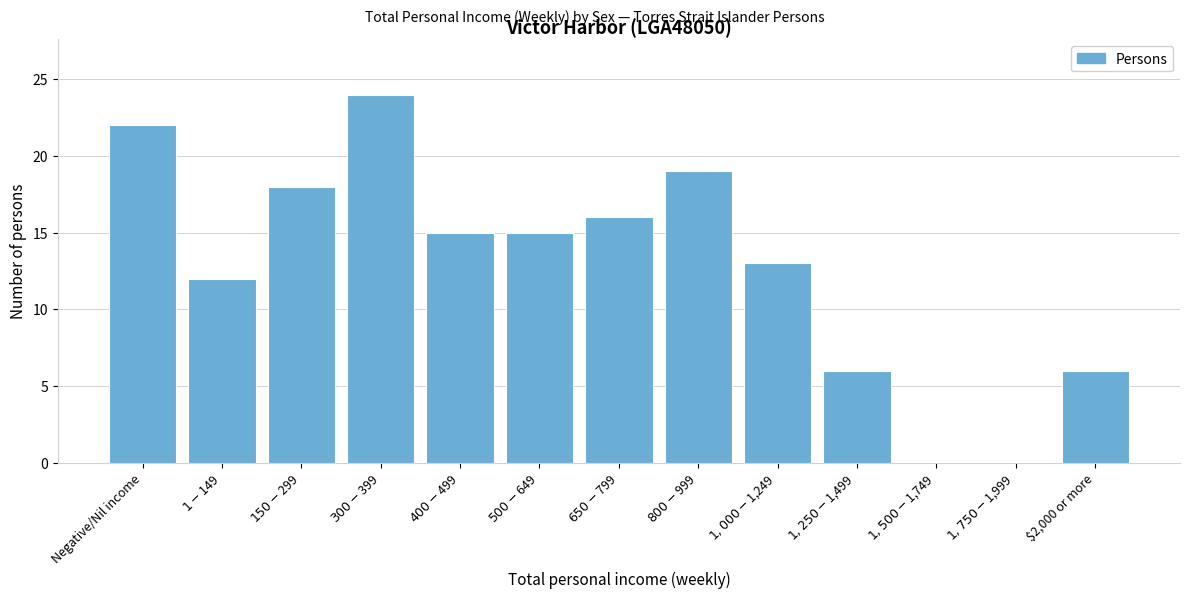

What is the sum of all values?

166